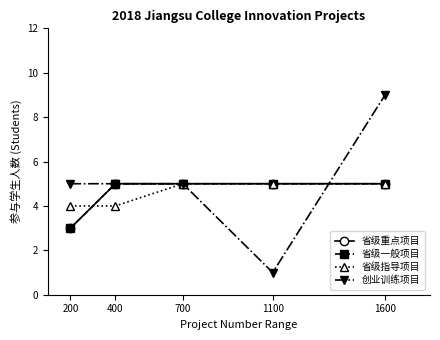

Is the value of 创业训练项目 at 200 greater than the value of 省级重点项目 at 200?

Yes